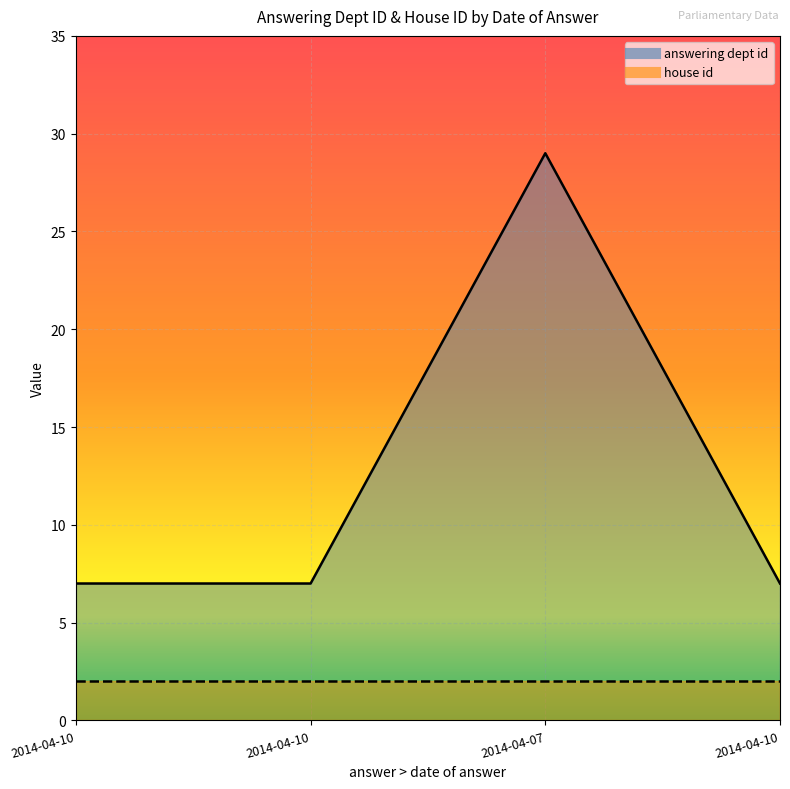

Where is the data nearest to the value 18?

2014-04-10